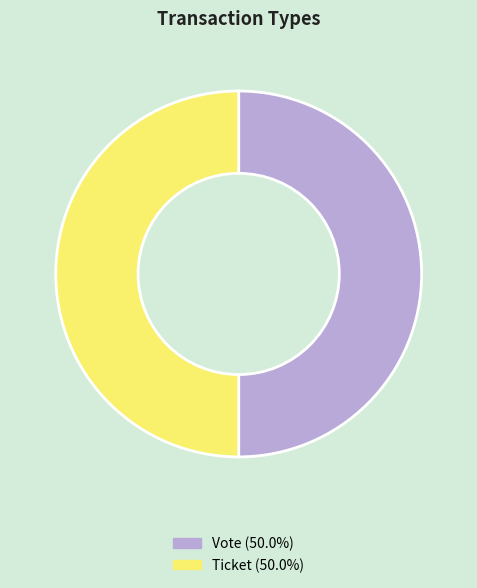

Do Ticket and Vote together represent more than half of the pie?

Yes